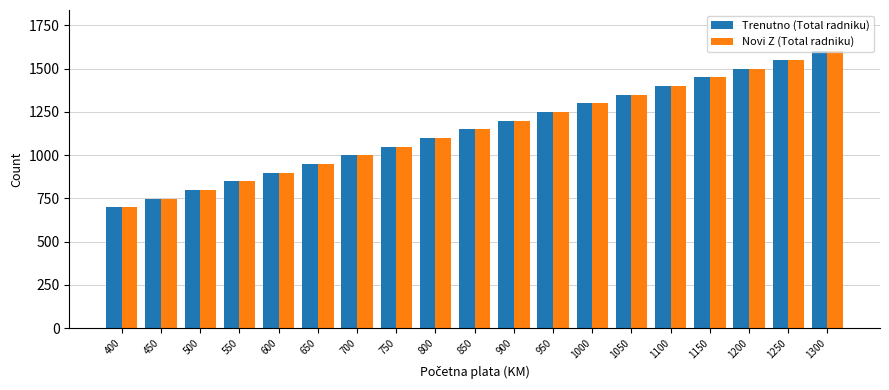

What is the average value of the Novi Z (Total radniku) series?

1148.4